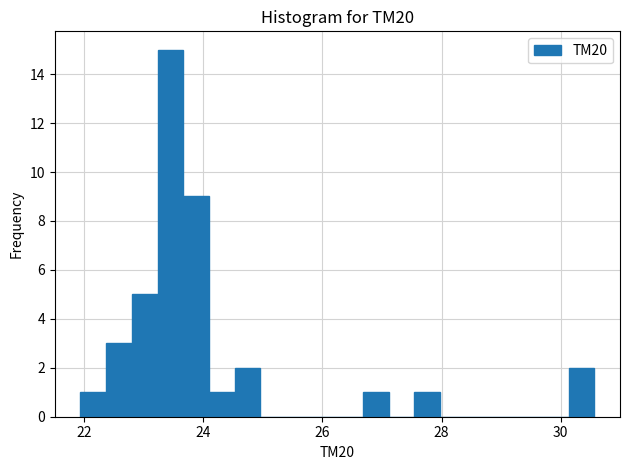

Around what value on the x-axis is the tallest bar? Give the approximate position of its centre, as read against the axis.

23.4